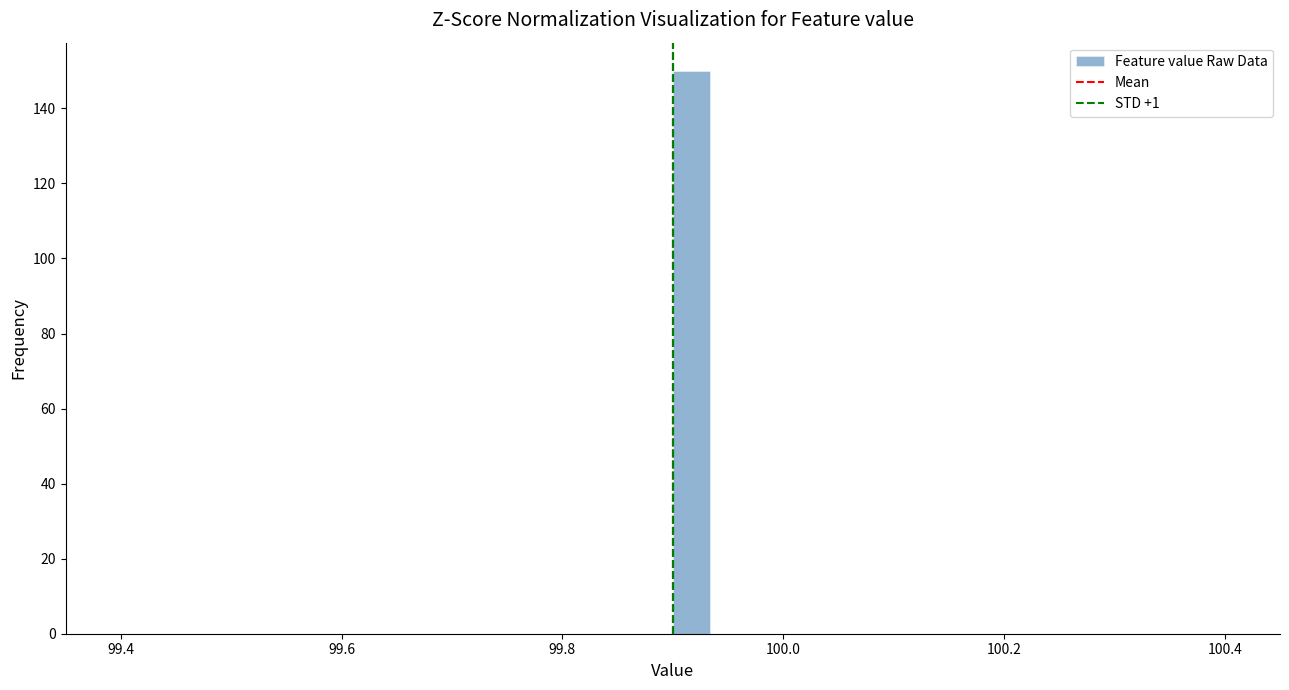

Read against the x-axis, roughly where is the centre of the tallest bar?

99.92